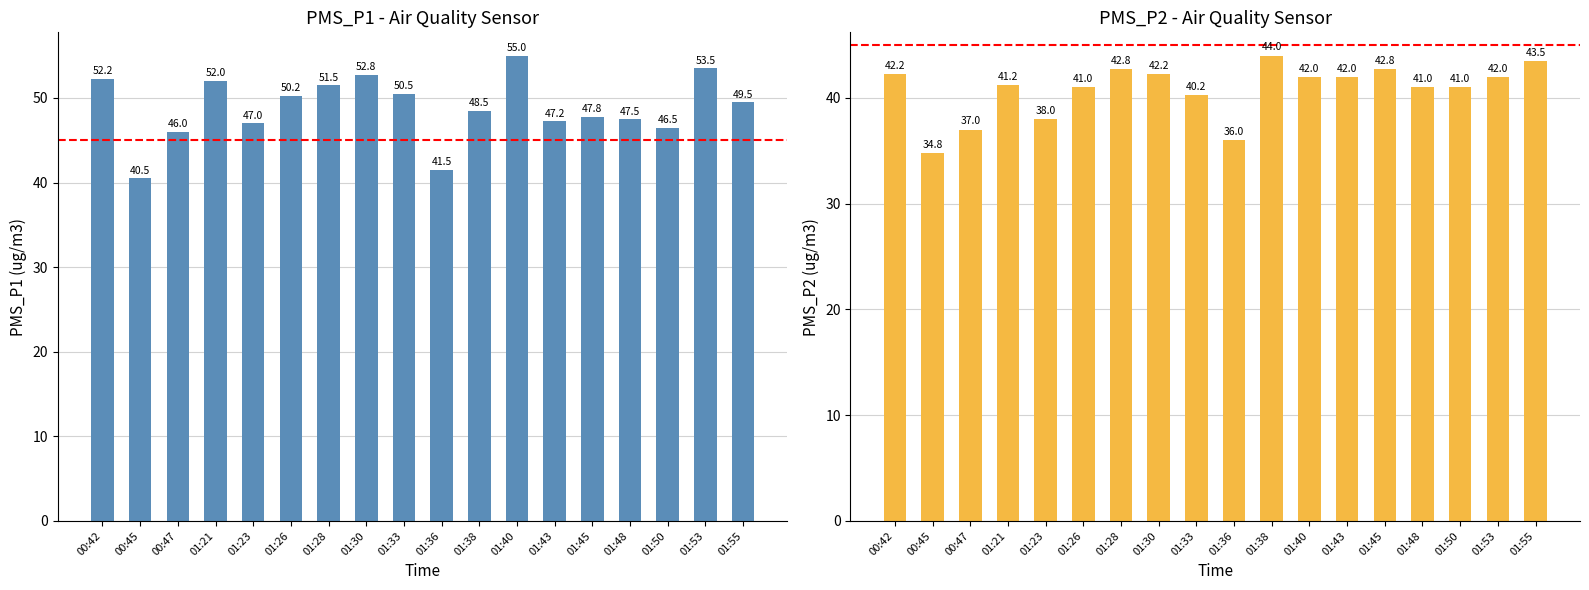

At which label does PMS_P1 reach its minimum?

00:45